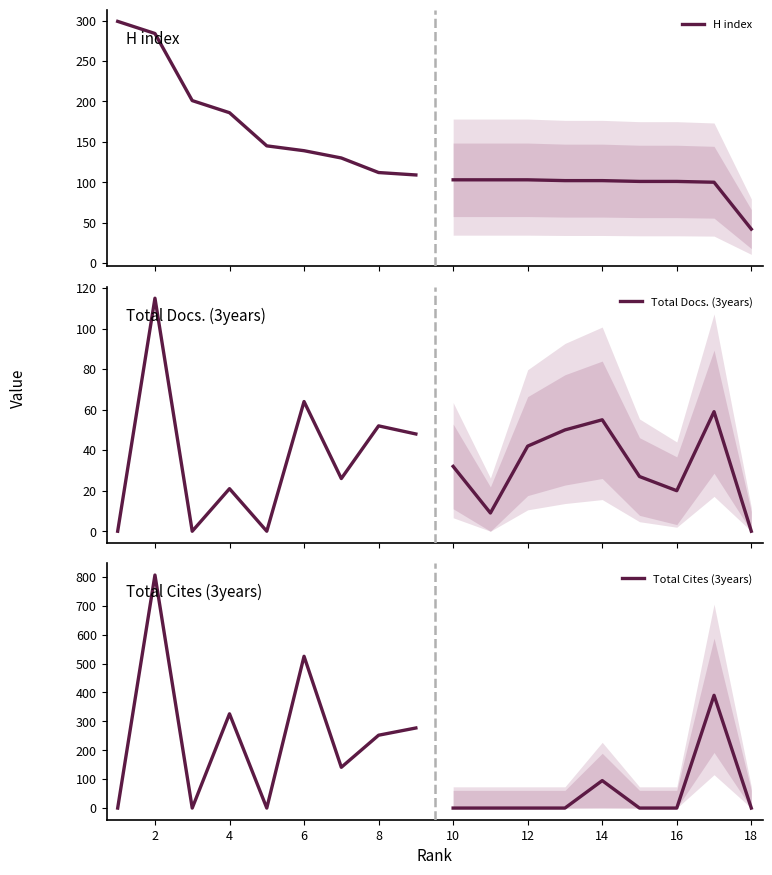

In Total Docs. (3years), how many points are higher than both neighbors (excluding endpoints)?

4